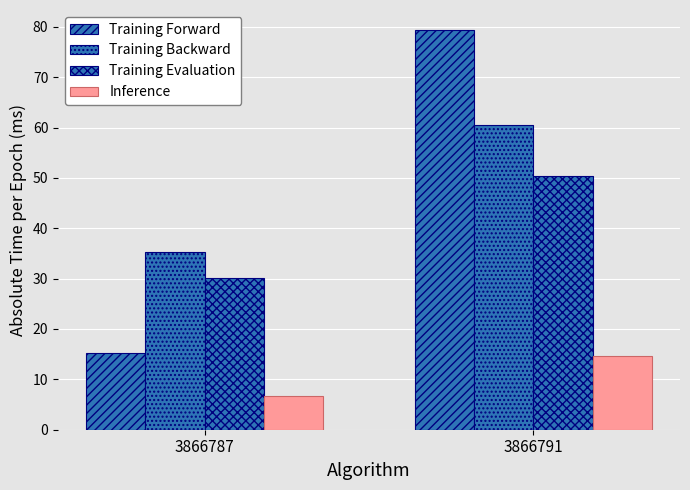

What value does the Training Backward series have at 3866787?

35.3